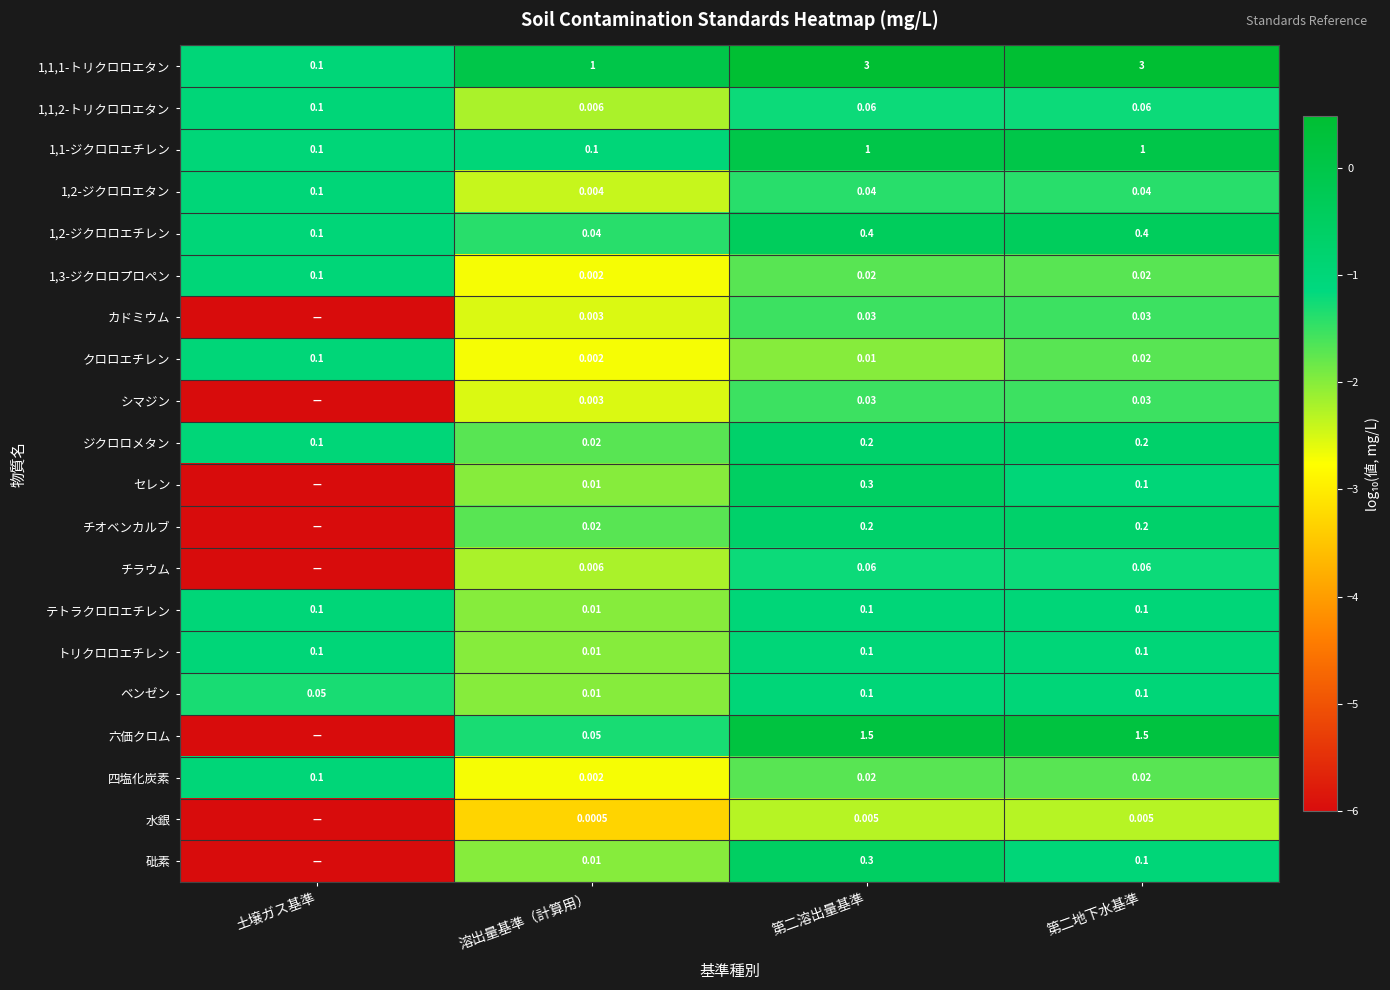

At which label is クロロエチレン closest to 0?

溶出量基準（計算用）